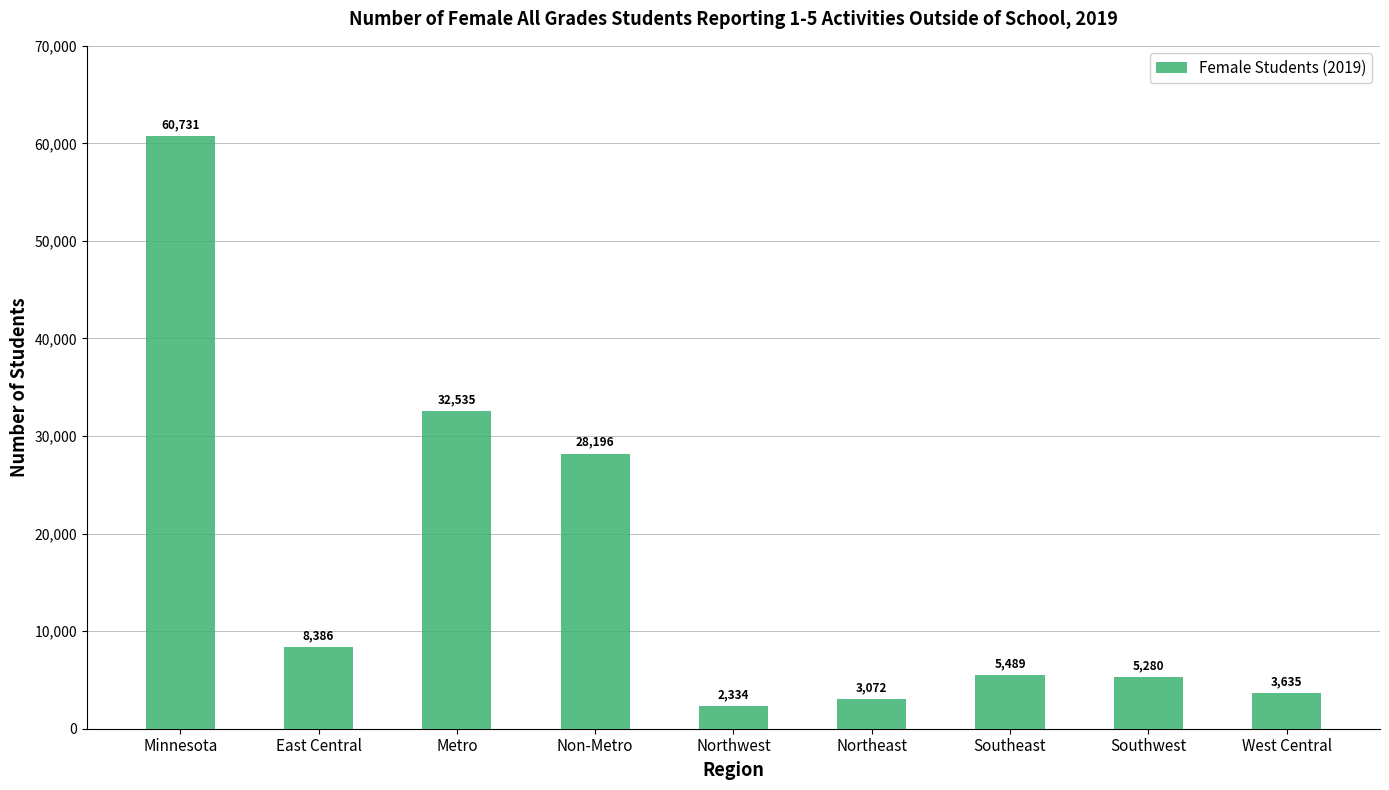

Between West Central and East Central, which is larger?

East Central